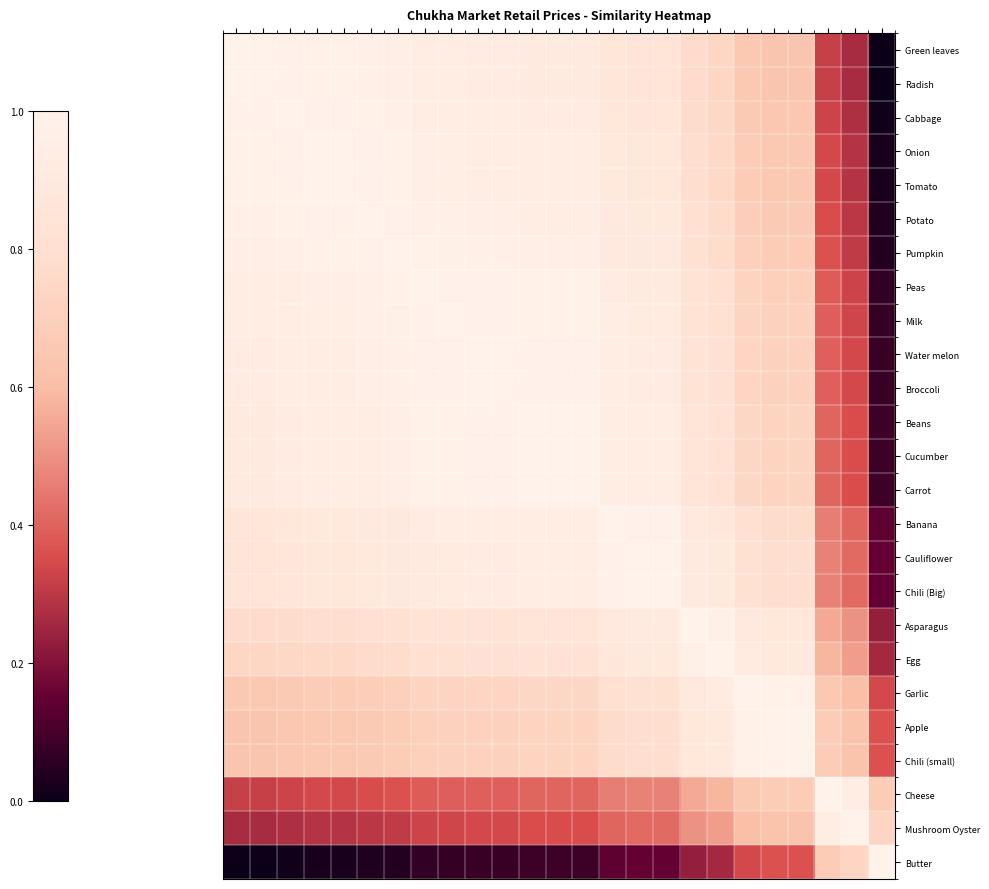

At how many categories does at least one series exceed 0?

25